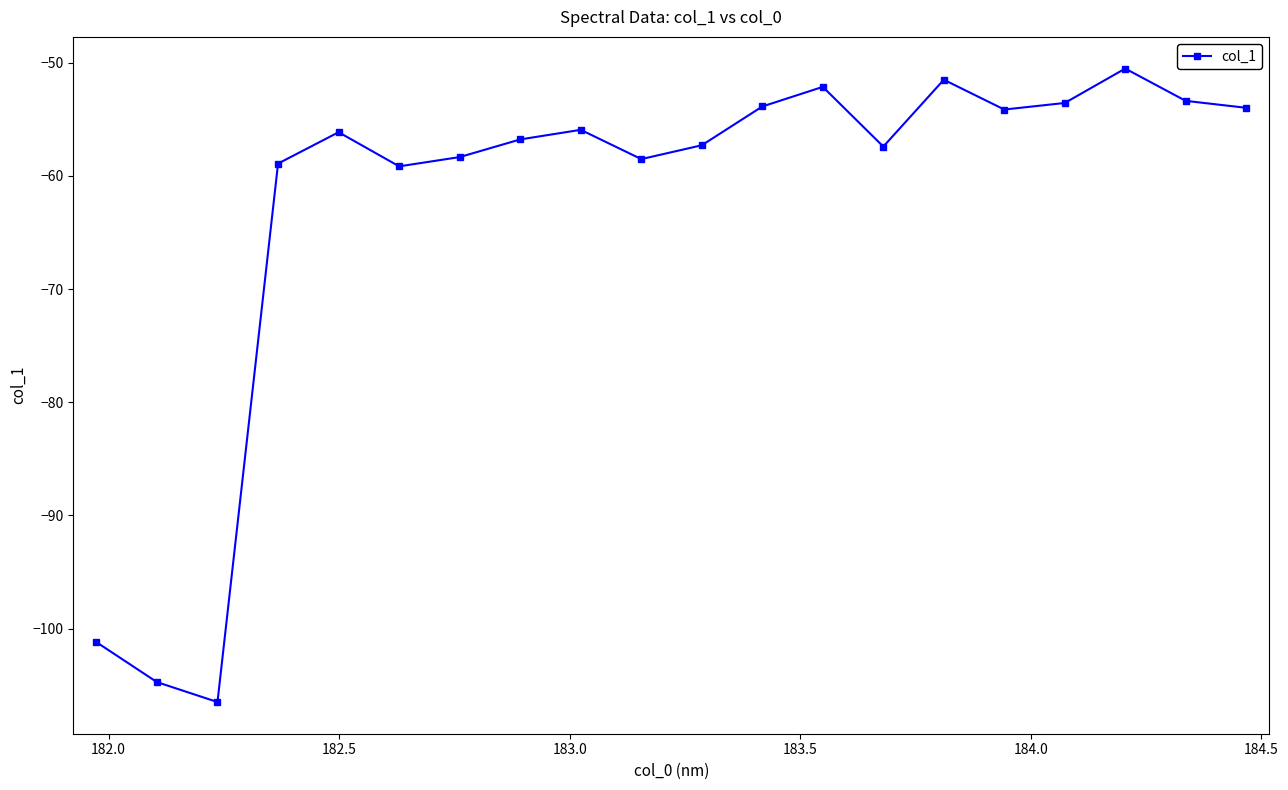

How many distinct data groups are displayed?

1